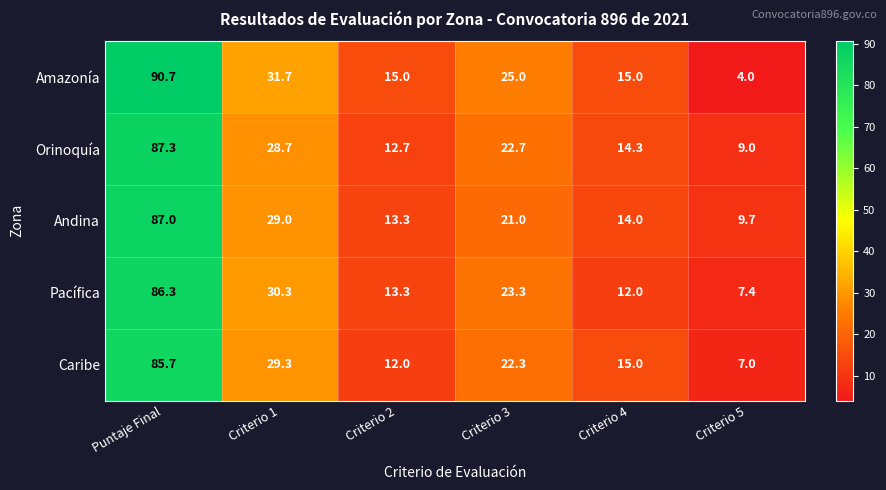

Which series has the largest total across all categories?

Amazonía